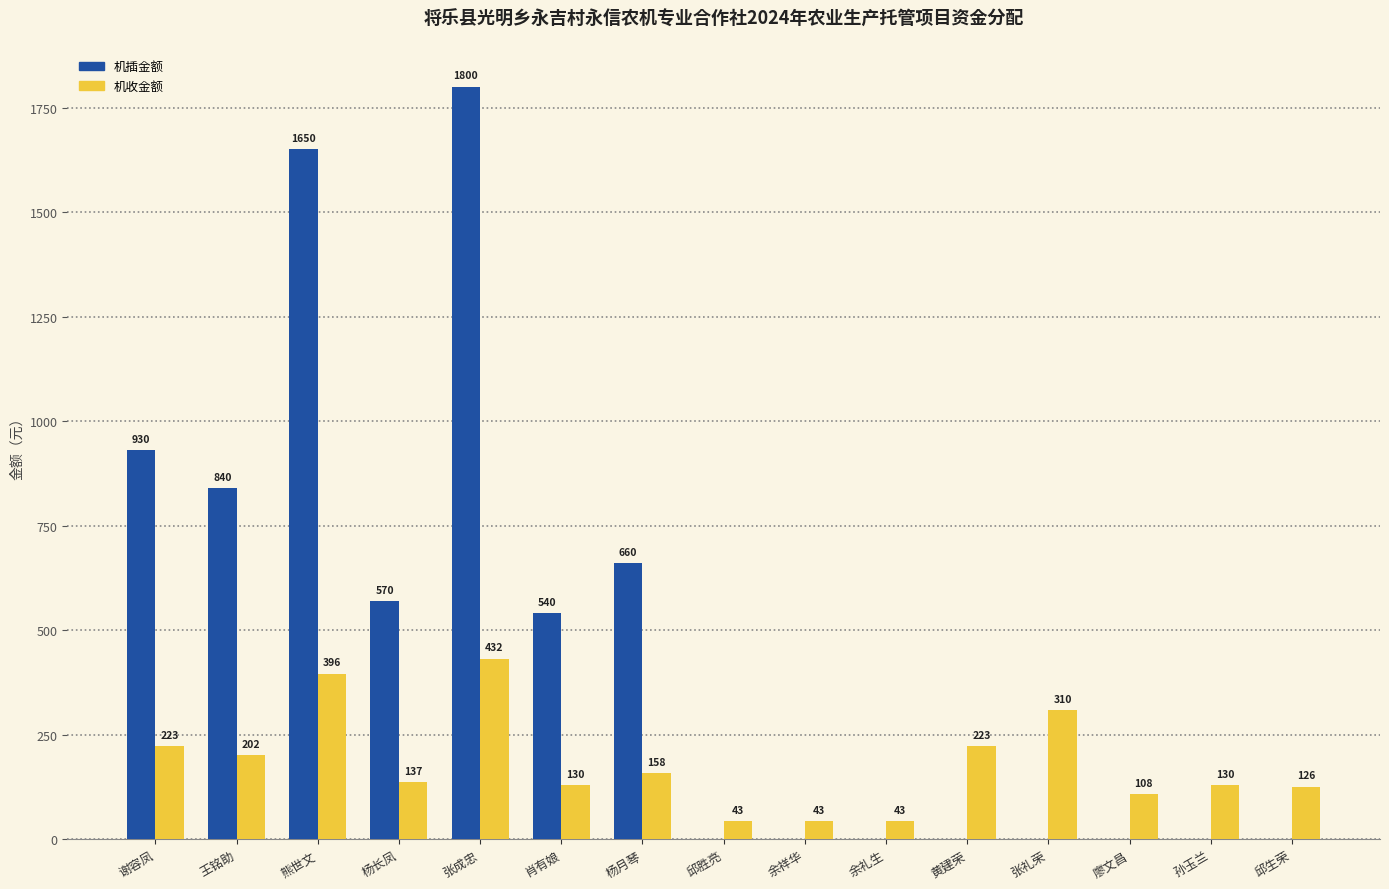

Read the 机插金额 value at 王铭助.

840.0